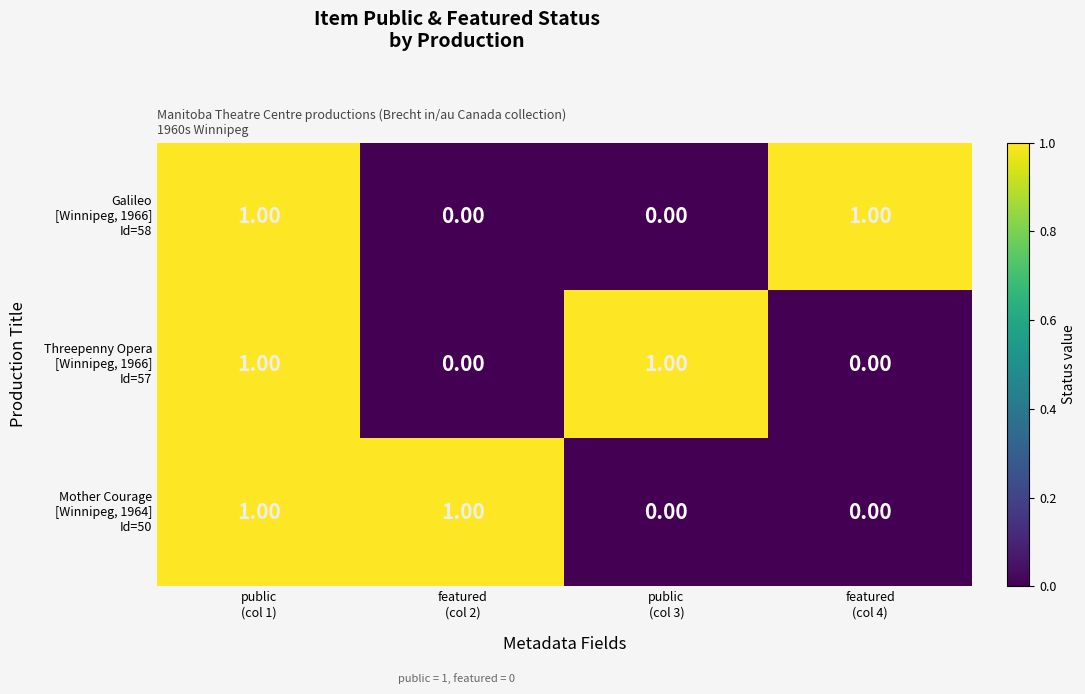

How many series are shown in this chart?

3